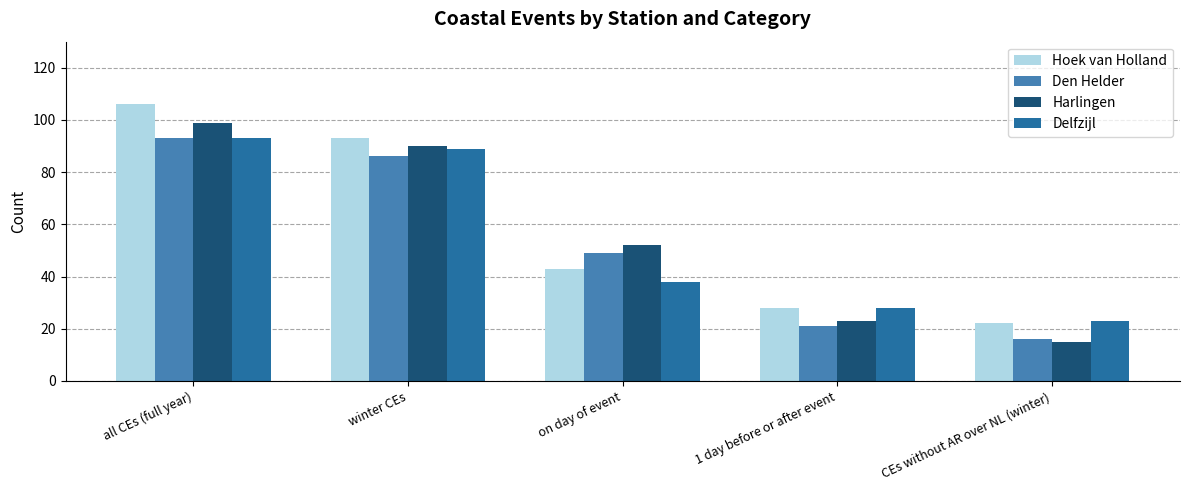

What is the value of the Delfzijl bar at the 4th from the left?

28